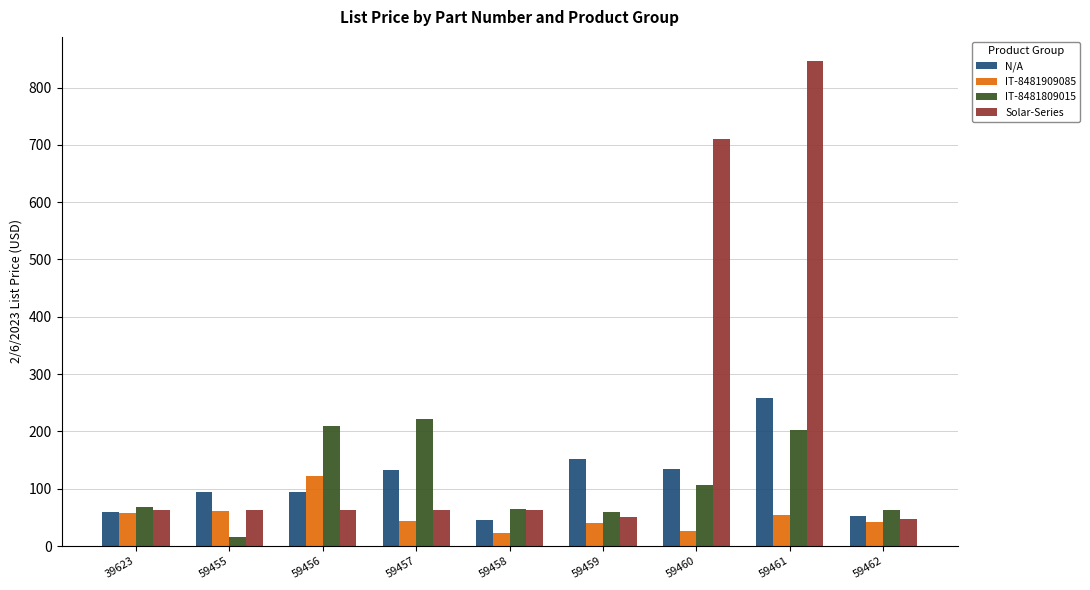

Read the Solar-Series value at 59459.

51.5